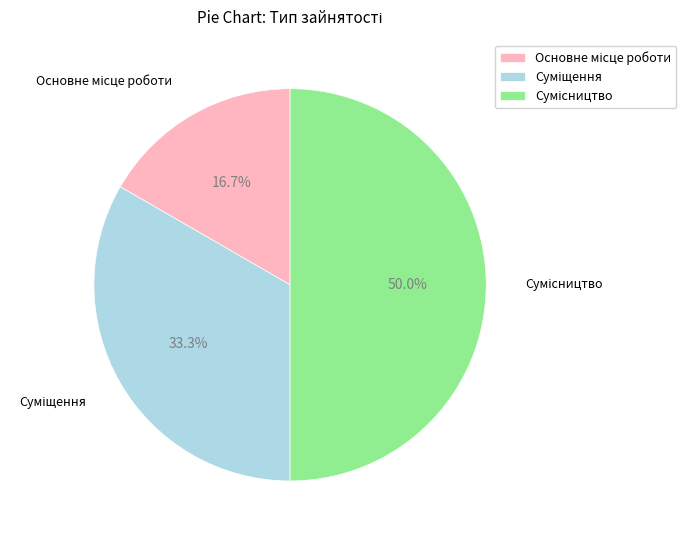

Combined, do Суміщення and Основне місце роботи account for over 50%?

No